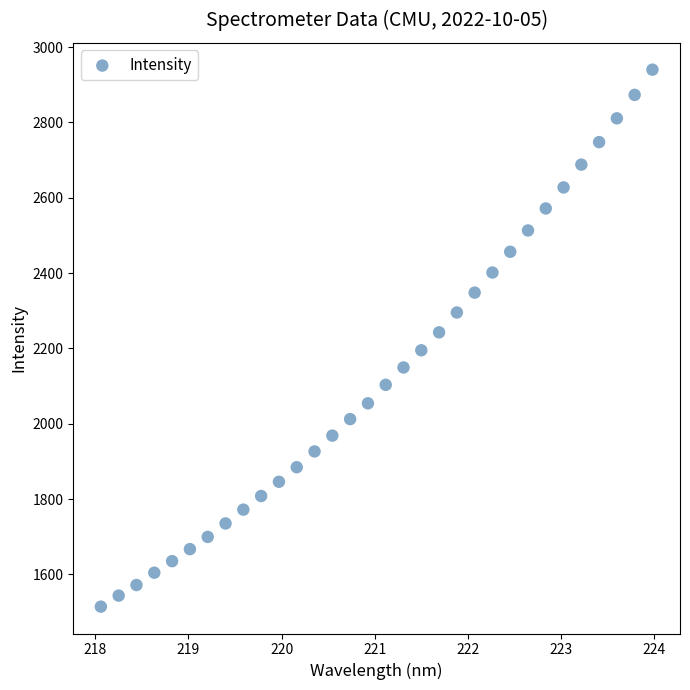

What is the range of X values (max minus min)?

5.9